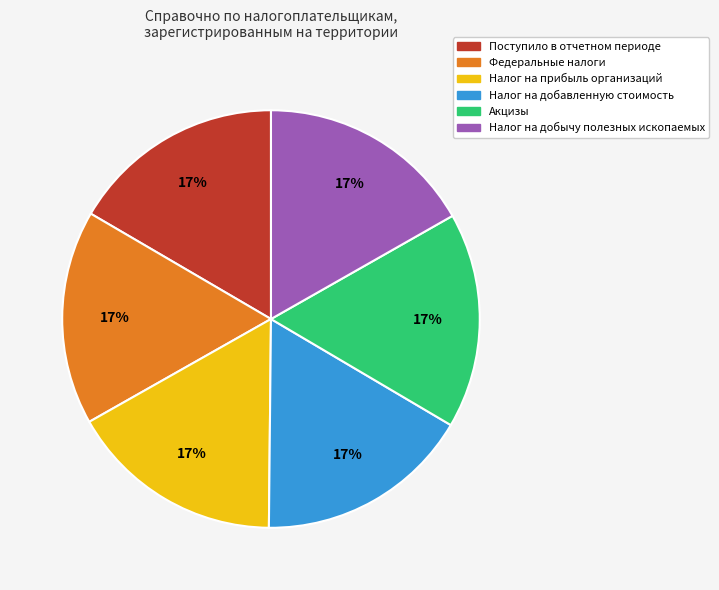

Count the number of slices in the pie.

6